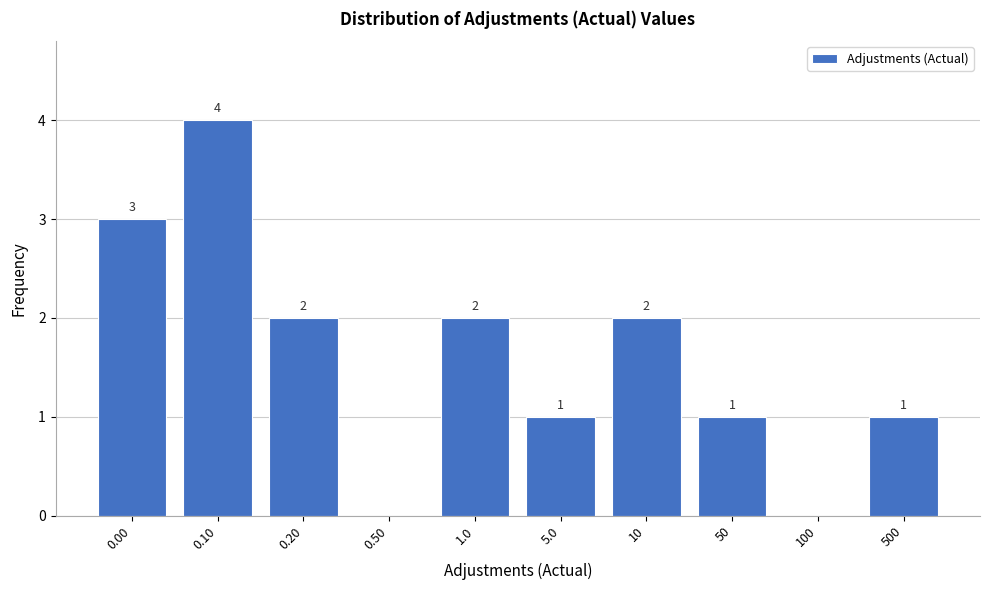

Reading left to right, transcribe all the data shown in this chart.

0.00=3	0.10=4	0.20=2	0.50=0	1.0=2	5.0=1	10=2	50=1	100=0	500=1